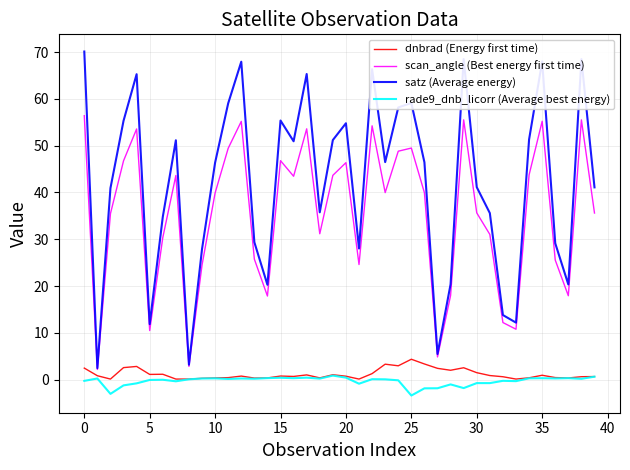

Which series has the largest range (max minus min)?

satz (Average energy)